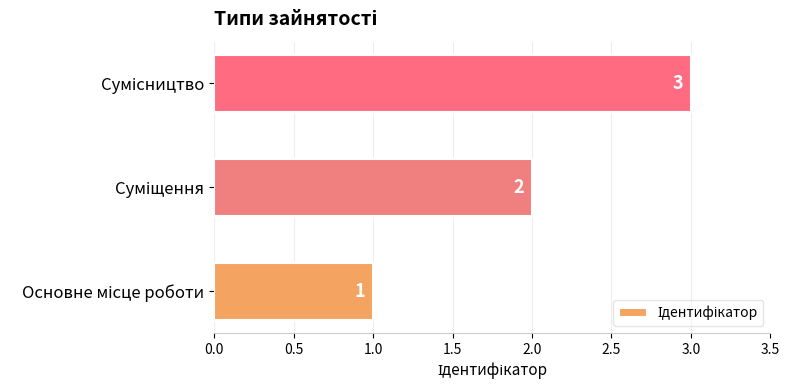

Count the values in the range 1 to 3.

3